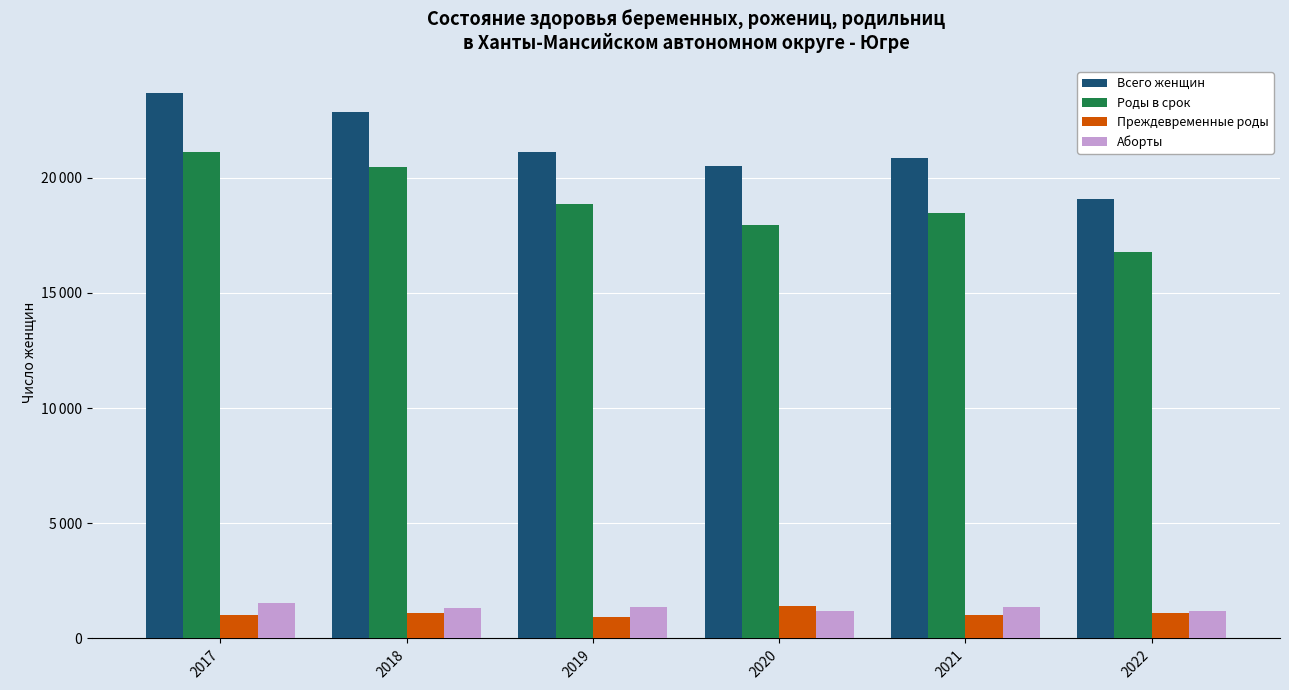

Which series has the largest total across all categories?

Всего женщин